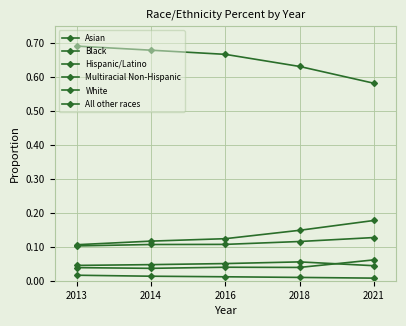

Rank the categories by Multiracial Non-Hispanic value from highest to lowest.

2018, 2016, 2014, 2013, 2021